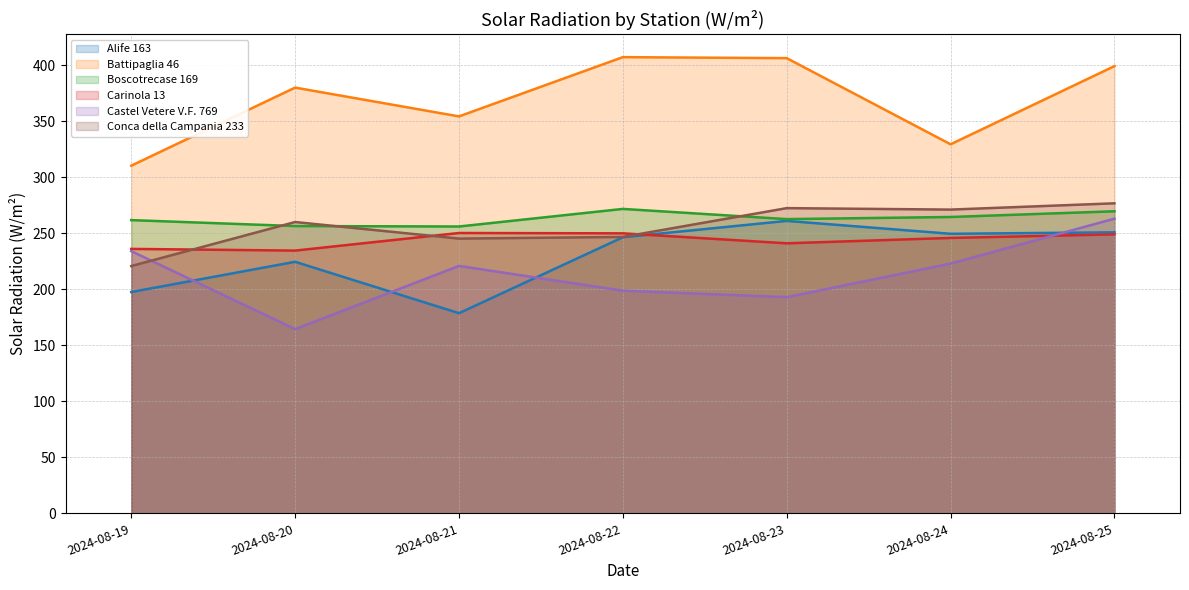

Which series has the largest range (max minus min)?

Castel Vetere V.F. 769